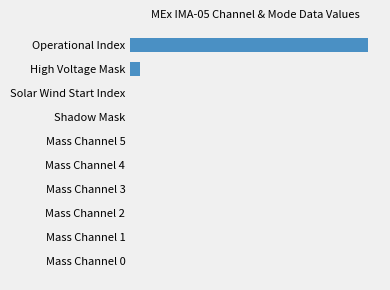

Are the bars horizontal?

Yes